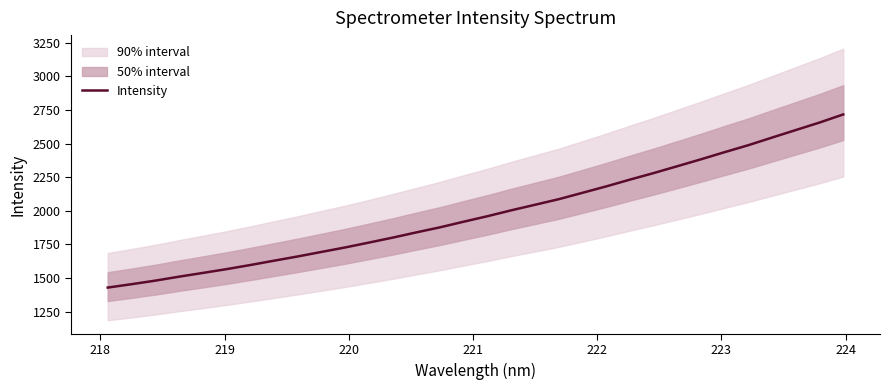

What is the maximum value for Intensity?

2717.4